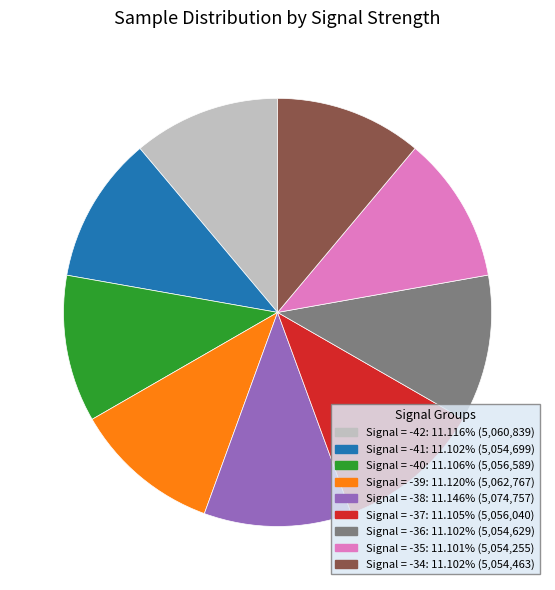

Approximately how many times larger is the value at Signal = -37 compared to Signal = -40?

1.0